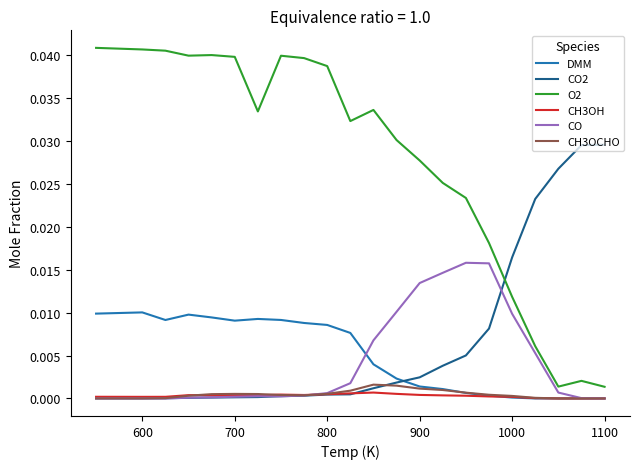

True or false: CO and O2 intersect in this chart.

False